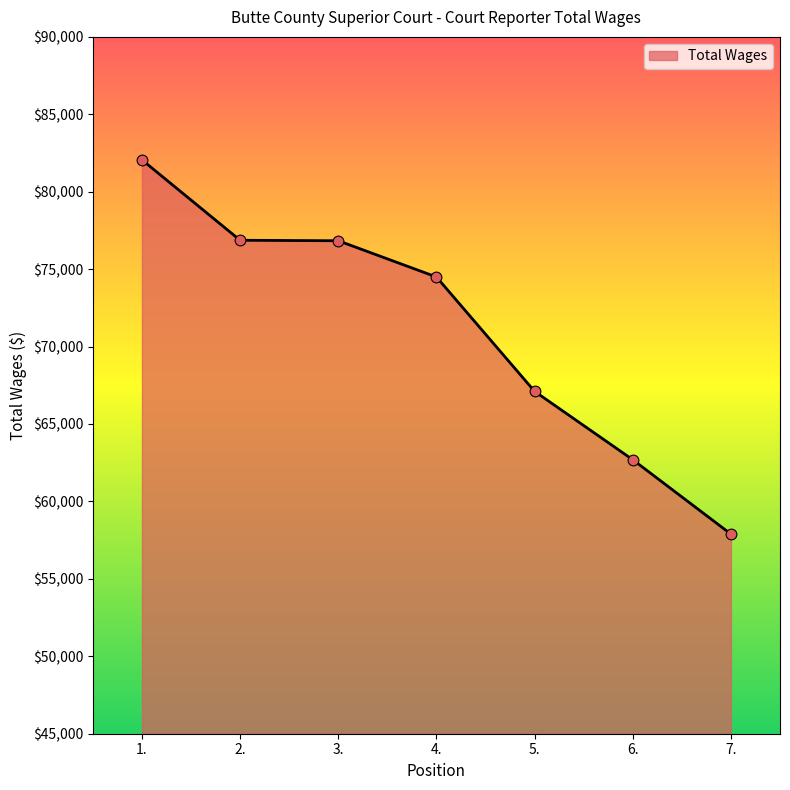

What is the change in value from 1. to 2.?

-5192